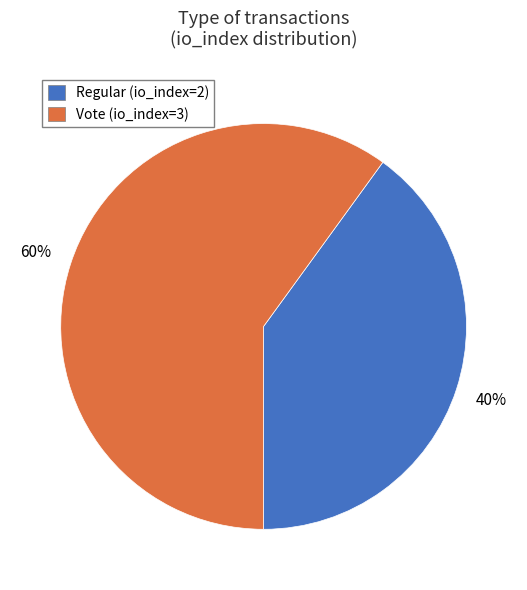

Which slice is the smallest?

Regular (io_index=2)